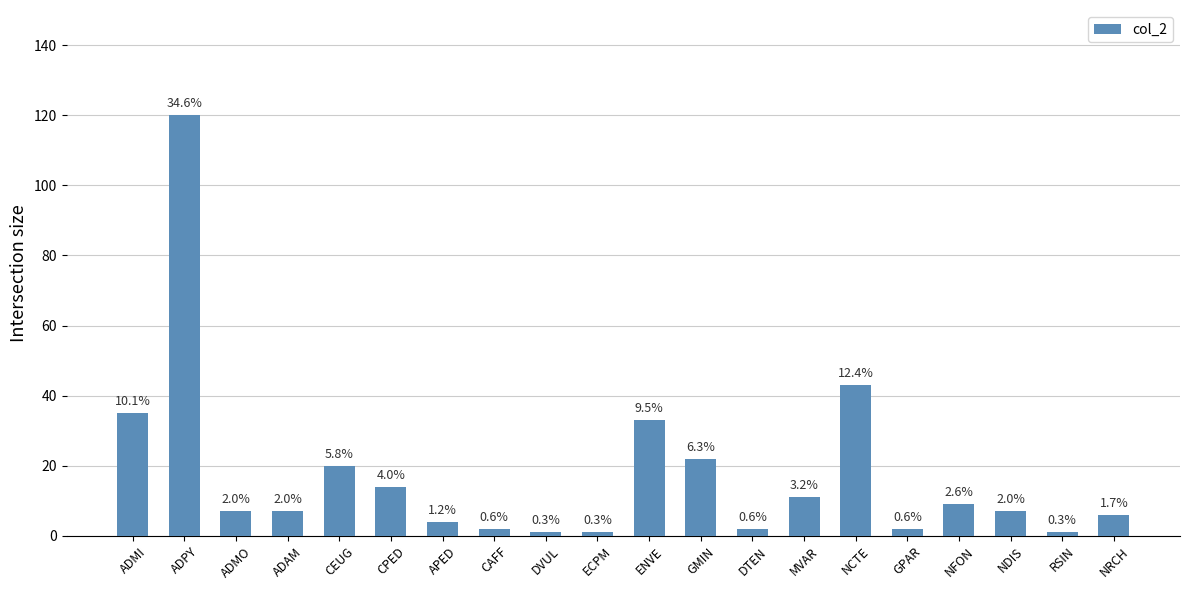

Are the bars horizontal?

No